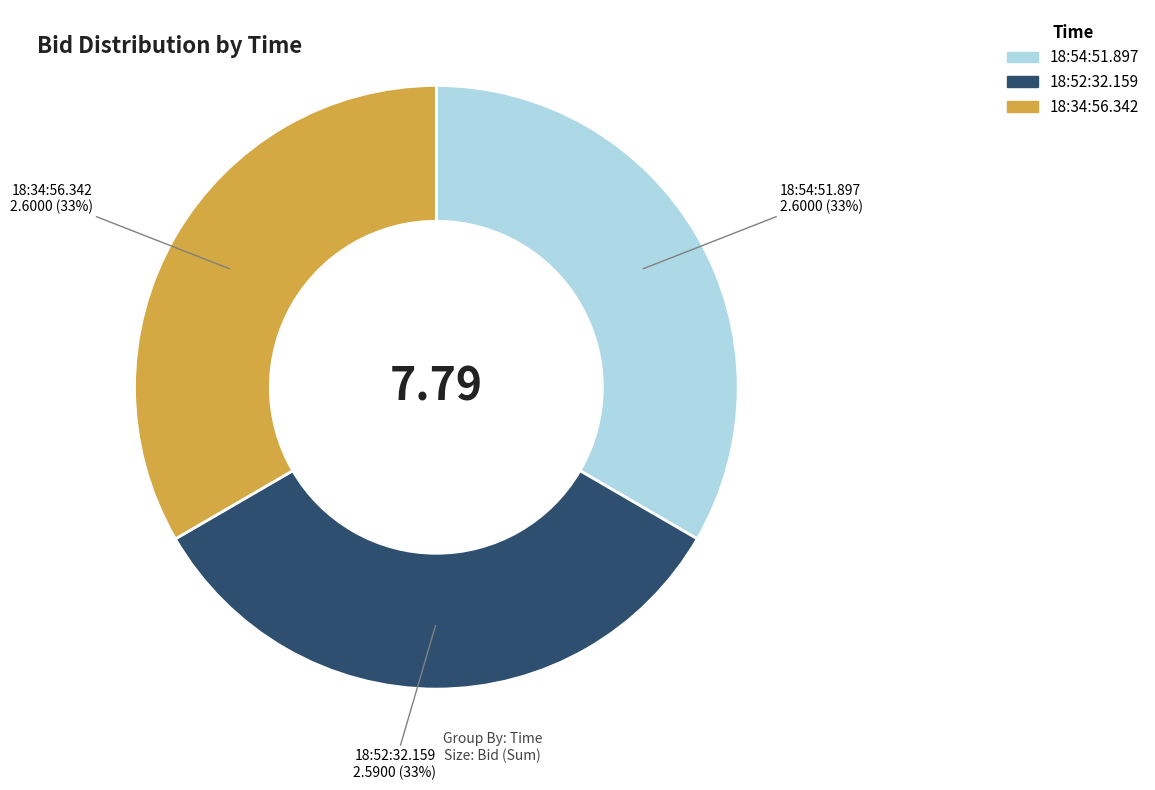

True or false: 18:54:51.897 accounts for 33% of the total.

True